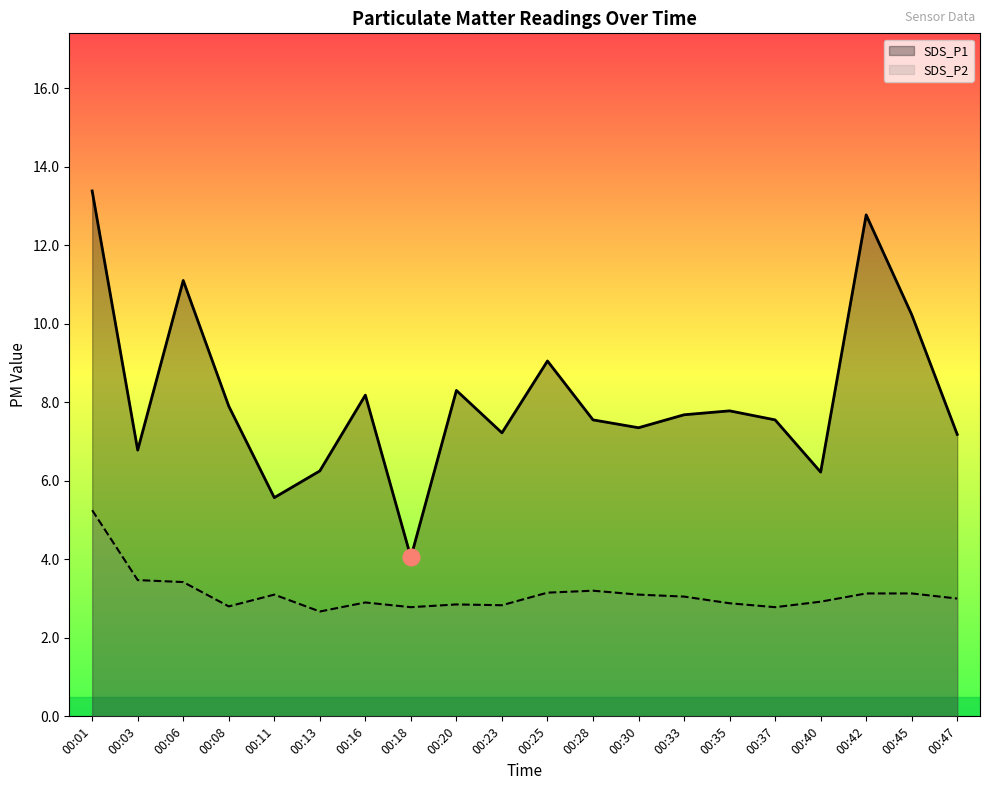

What is the total value across all series at 00:08?

10.7